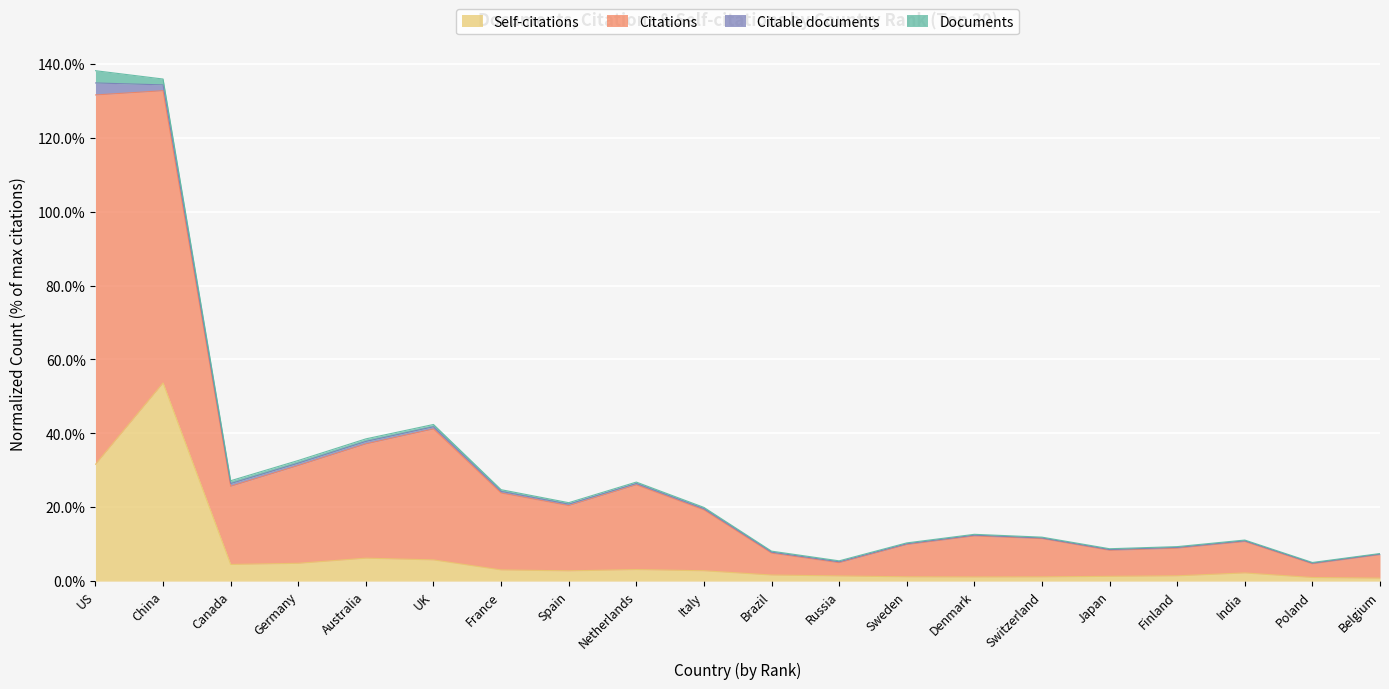

True or false: Self-citations has a value of 31.6 at US.

True